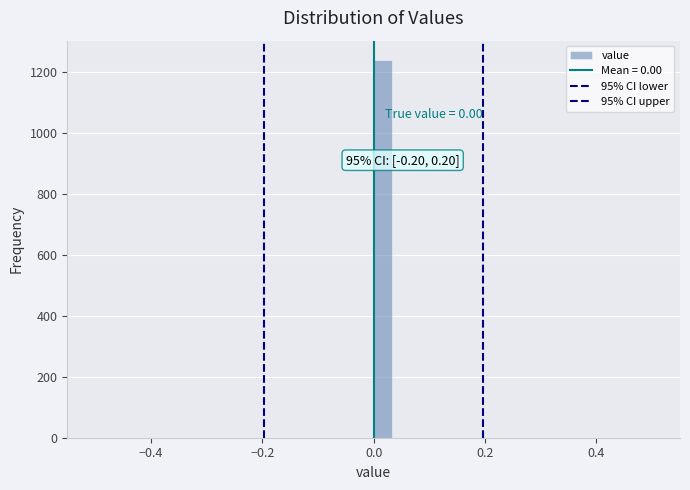

Around what value on the x-axis is the tallest bar? Give the approximate position of its centre, as read against the axis.

0.02